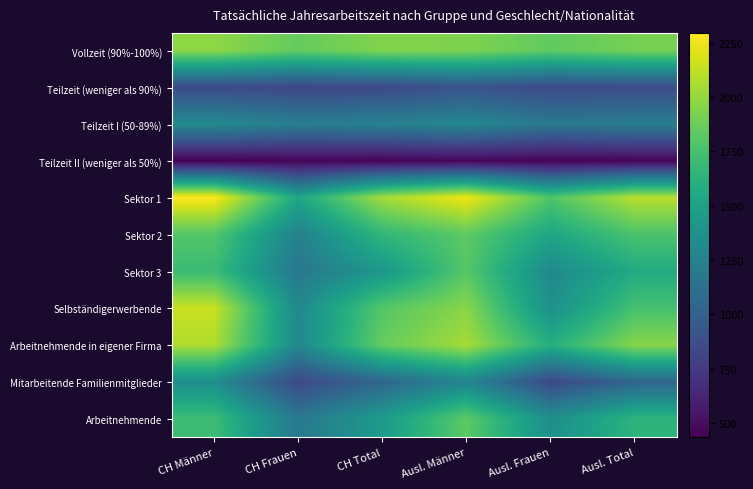

Which series changed the most between CH Männer and Ausl. Total?

Selbständigerwerbende